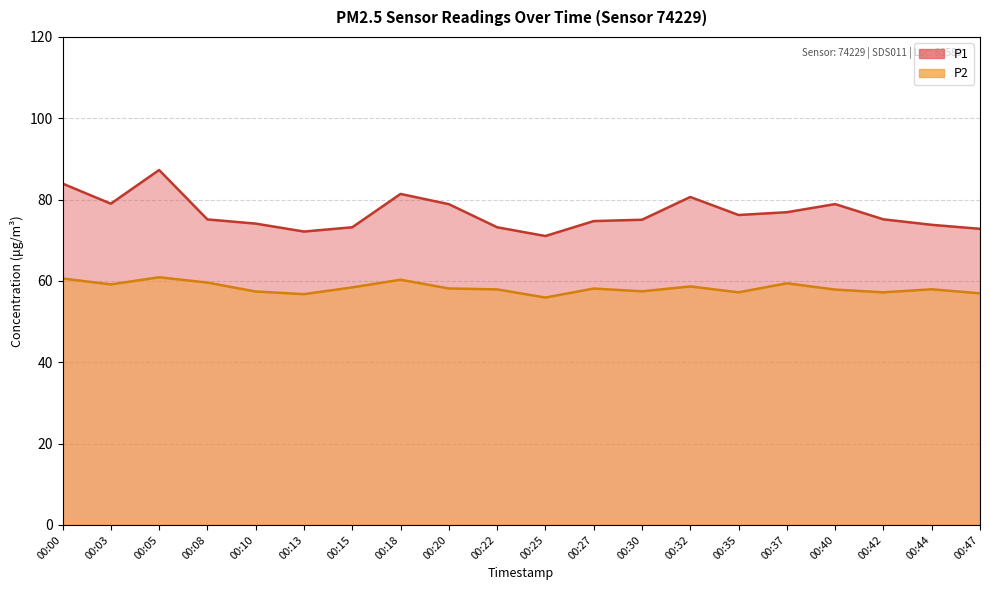

At which label does P2 first exceed 58?

00:00